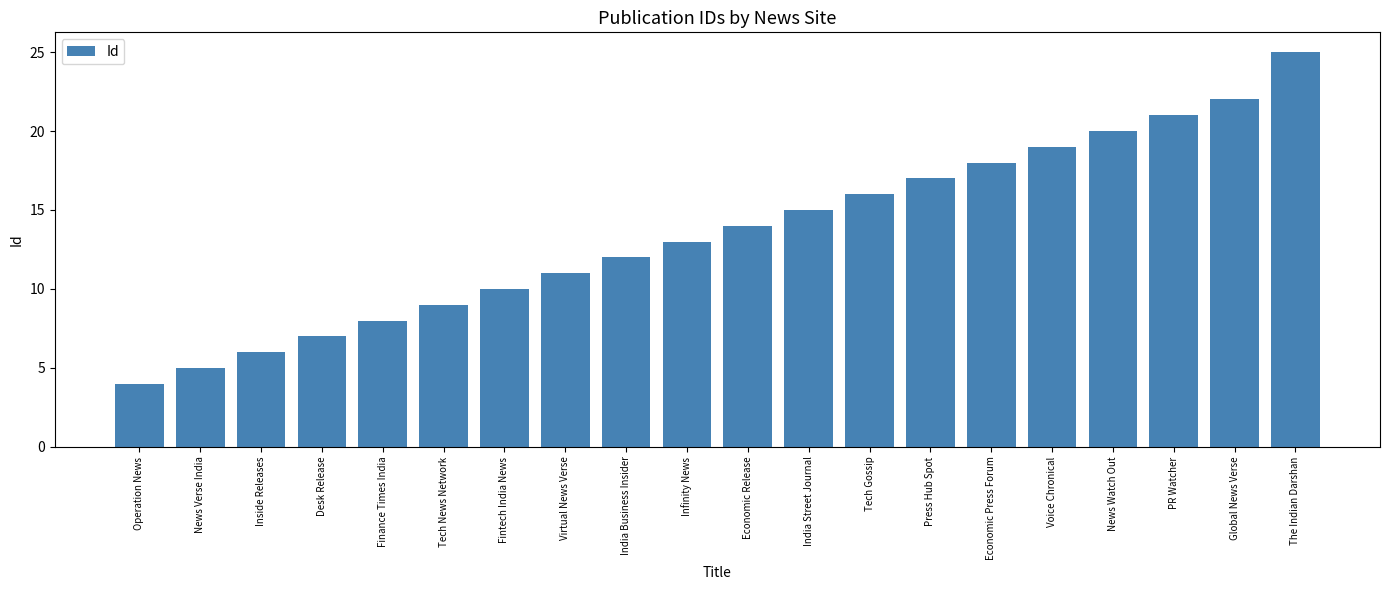

How many categories are shown in the chart?

20